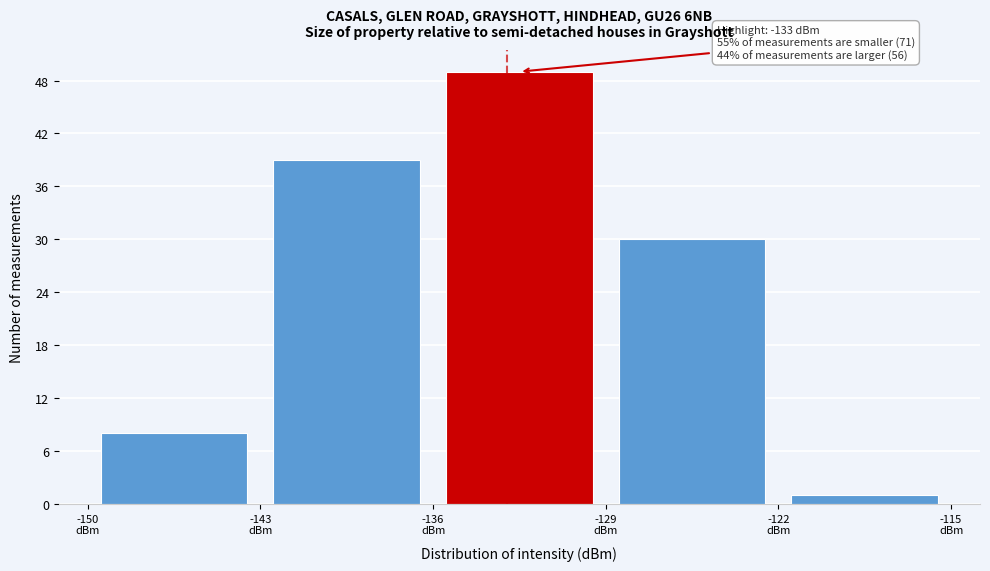

Which range on the x-axis has the tallest bar?

-136 to -129